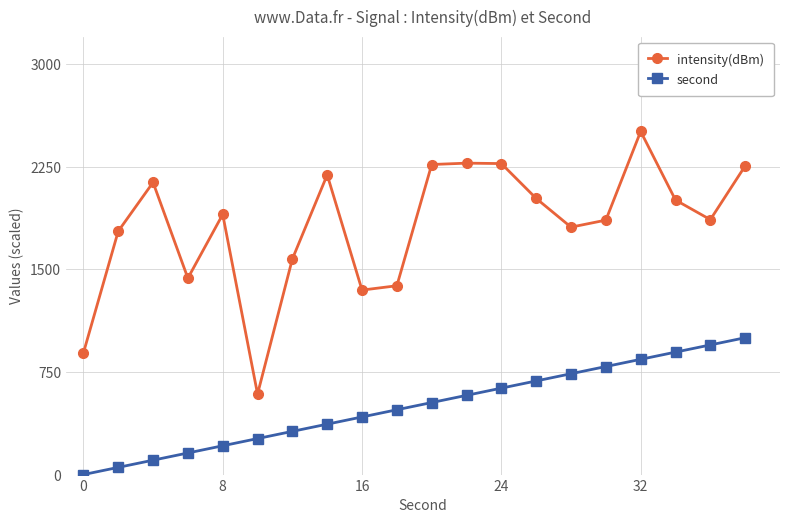

What is the value of the second point at the 7th from the left?

315.8